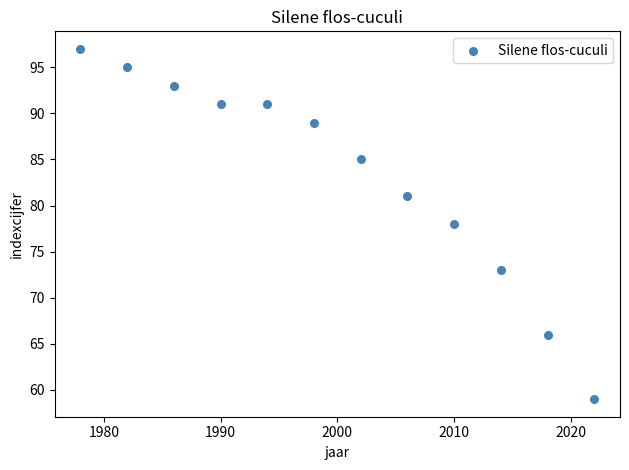

What is the range of Y values (max minus min)?

38